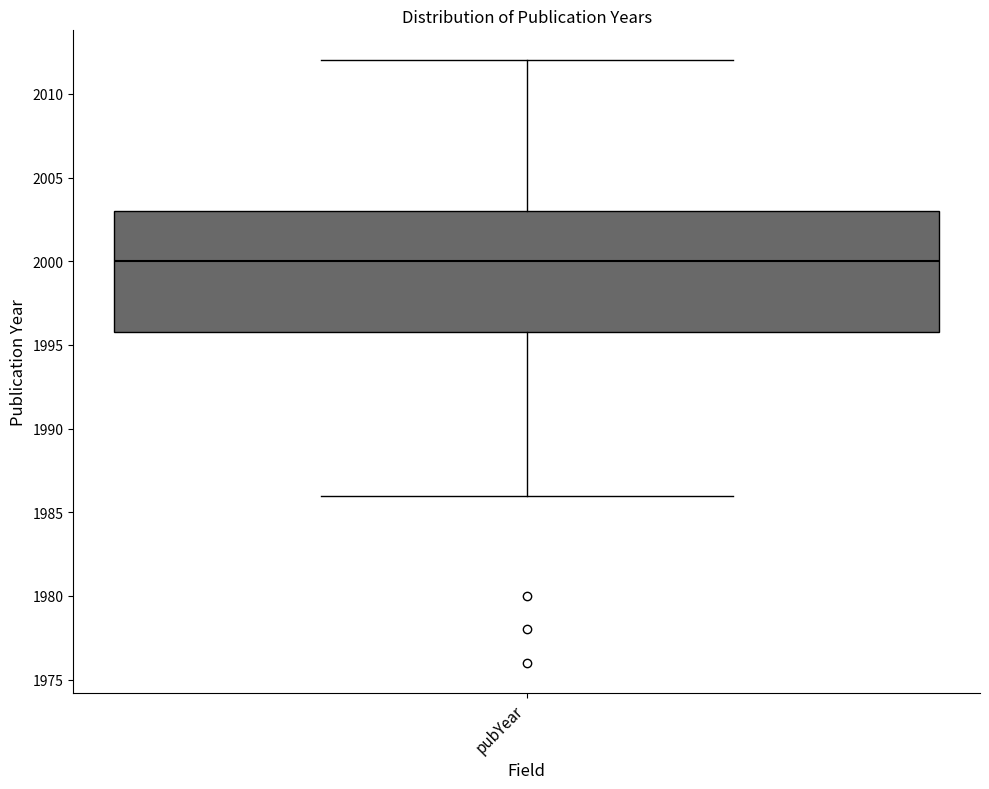

Read this box plot against the y-axis: the position of the median line, the range covered by the box, and the ends of both whiskers. The values are not printed on the chart, so give them approximately, as read against the axis.

median 2000, box 1996 to 2003, whiskers 1986 to 2012